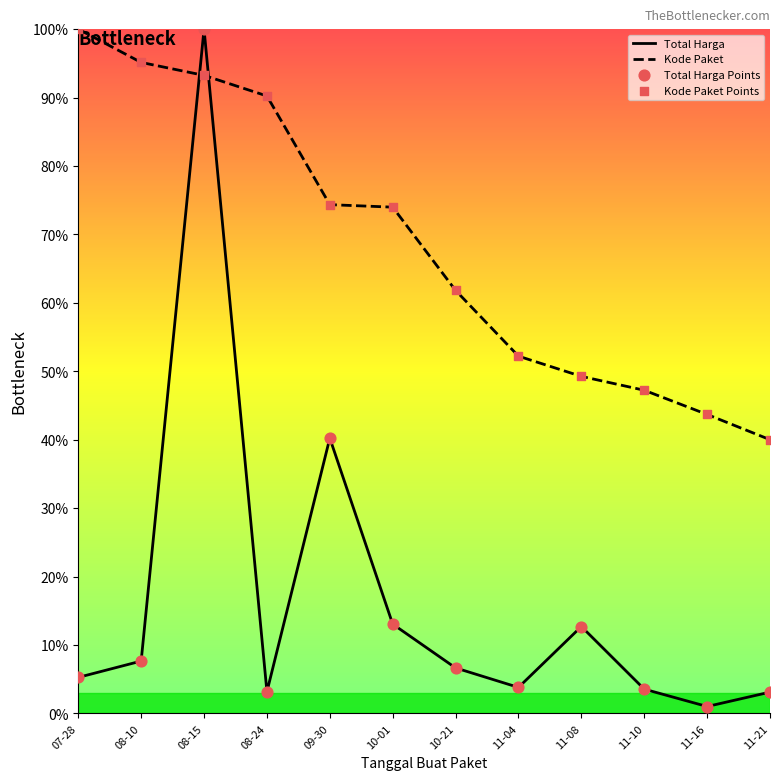

Between 08-10 and 11-16, which series saw the biggest shift?

Kode Paket